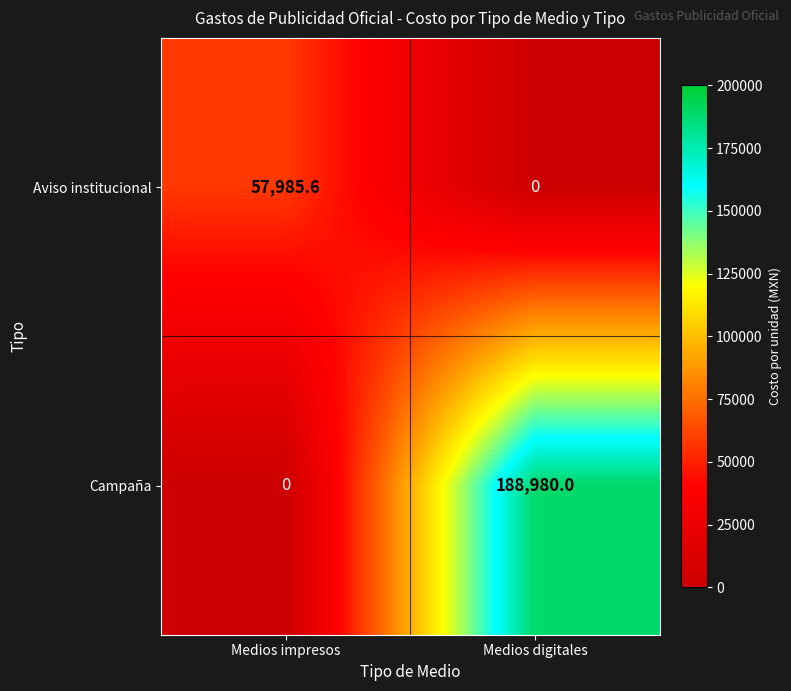

What is the difference between the maximum and minimum values in the Campaña series?

188980.0